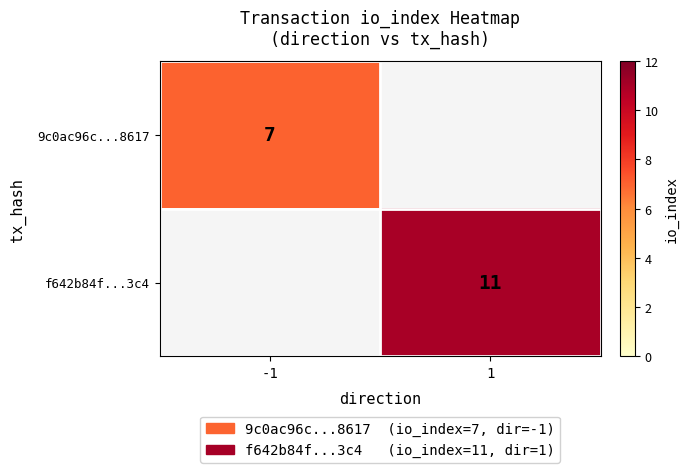

Is it true that 9c0ac96c...8617 equals 7 at -1?

True